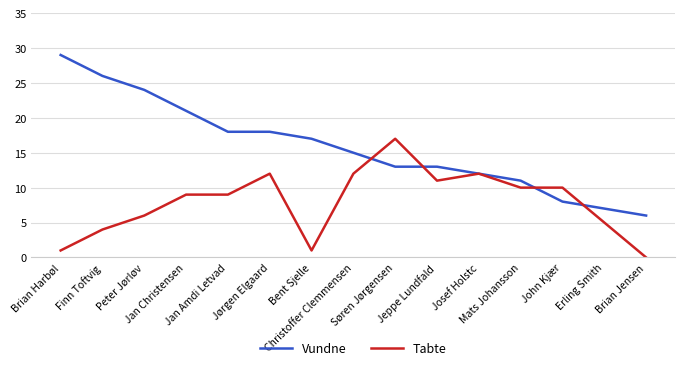

The Tabte series shows 12 at Josef Holstc. True or false?

True